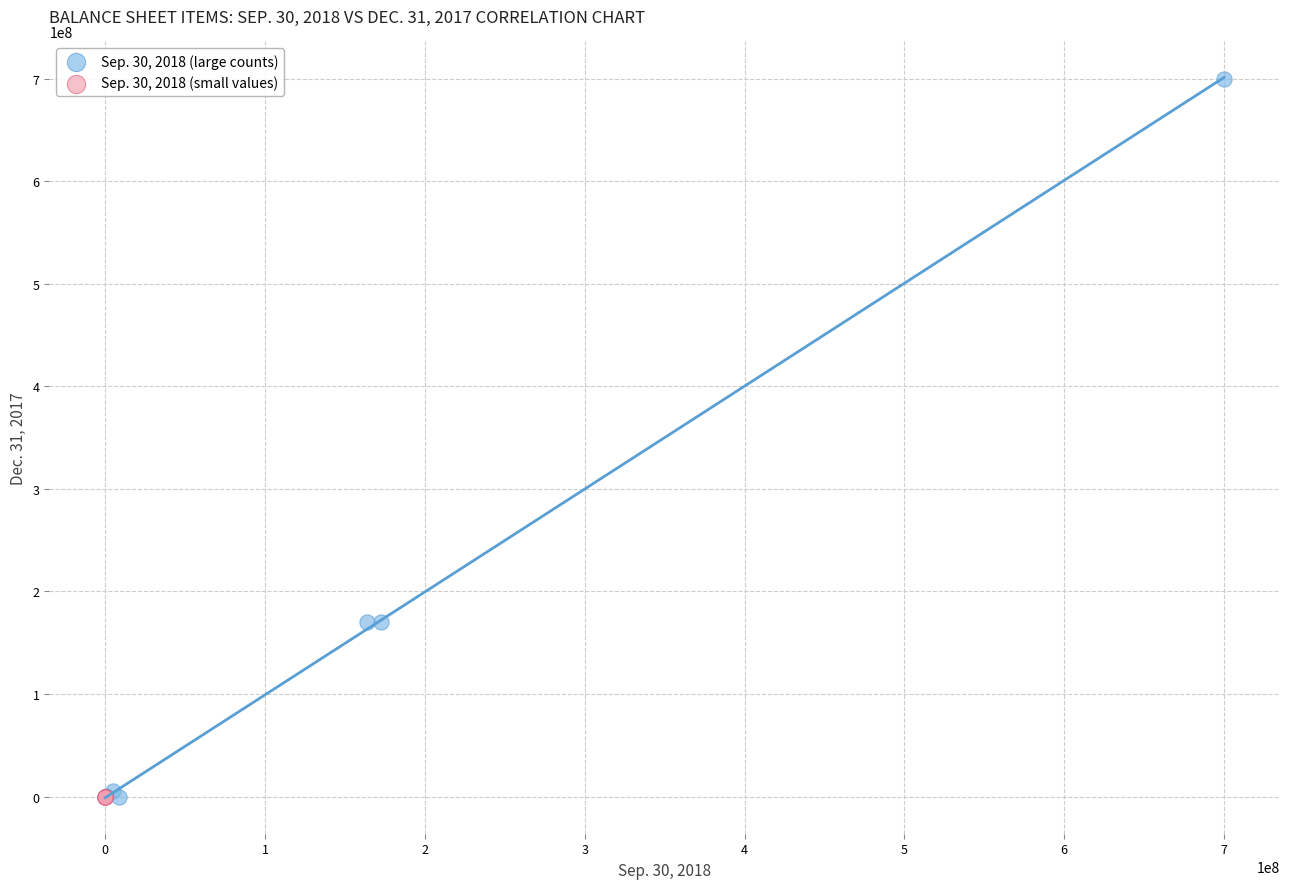

Which series reaches the maximum Y coordinate?

Sep. 30, 2018 (large counts)